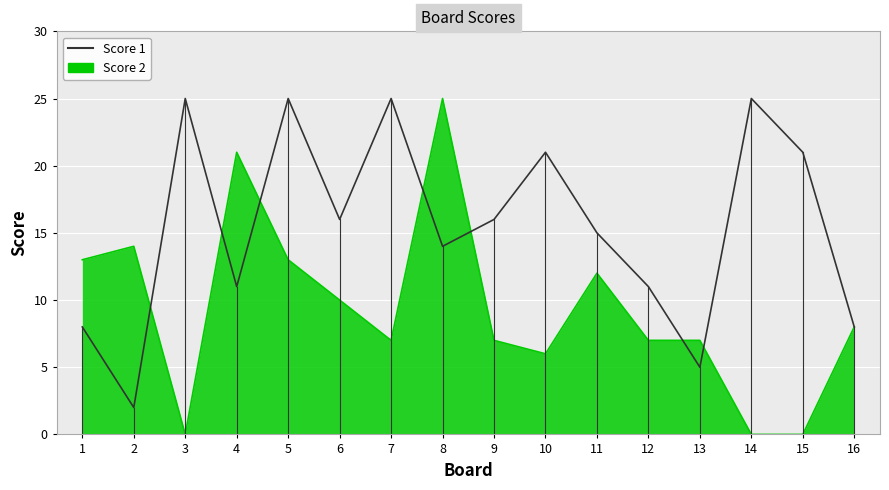

True or false: Score 1 has a value of 15 at 11.

True